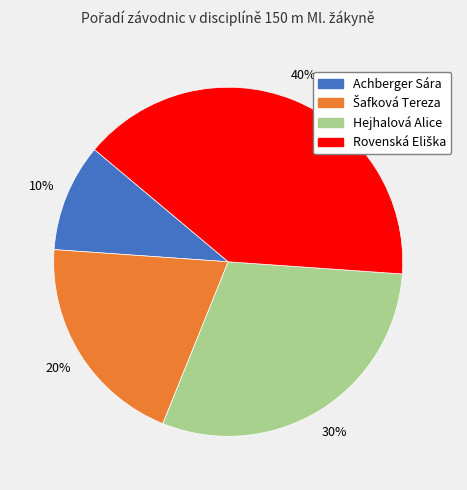

To the nearest percent, what is the difference between the largest and smallest slice percentages?

30%